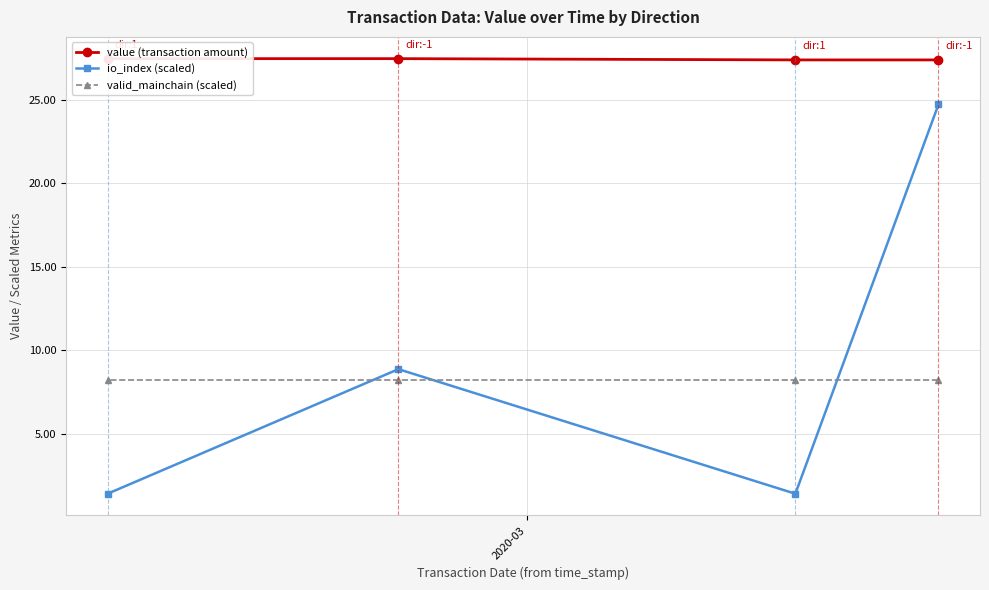

What is the lowest value of the io_index (scaled) series?

1.4